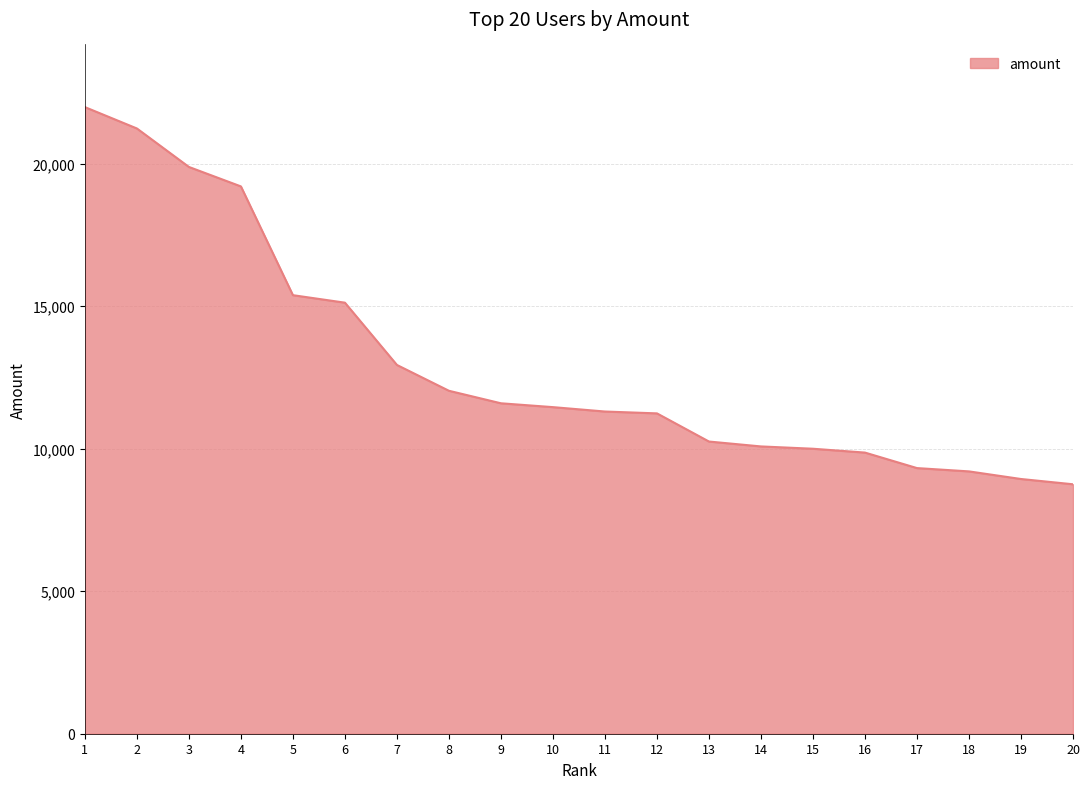

What is the difference between the values at 2 and 7?

8299